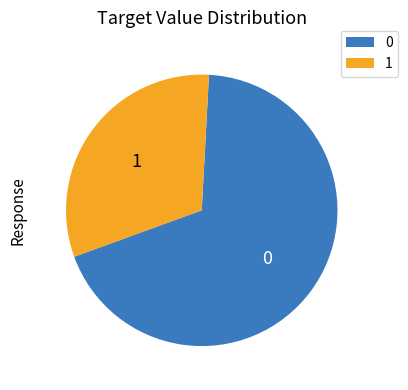

The 0 slice represents 82% of the pie. True or false?

False